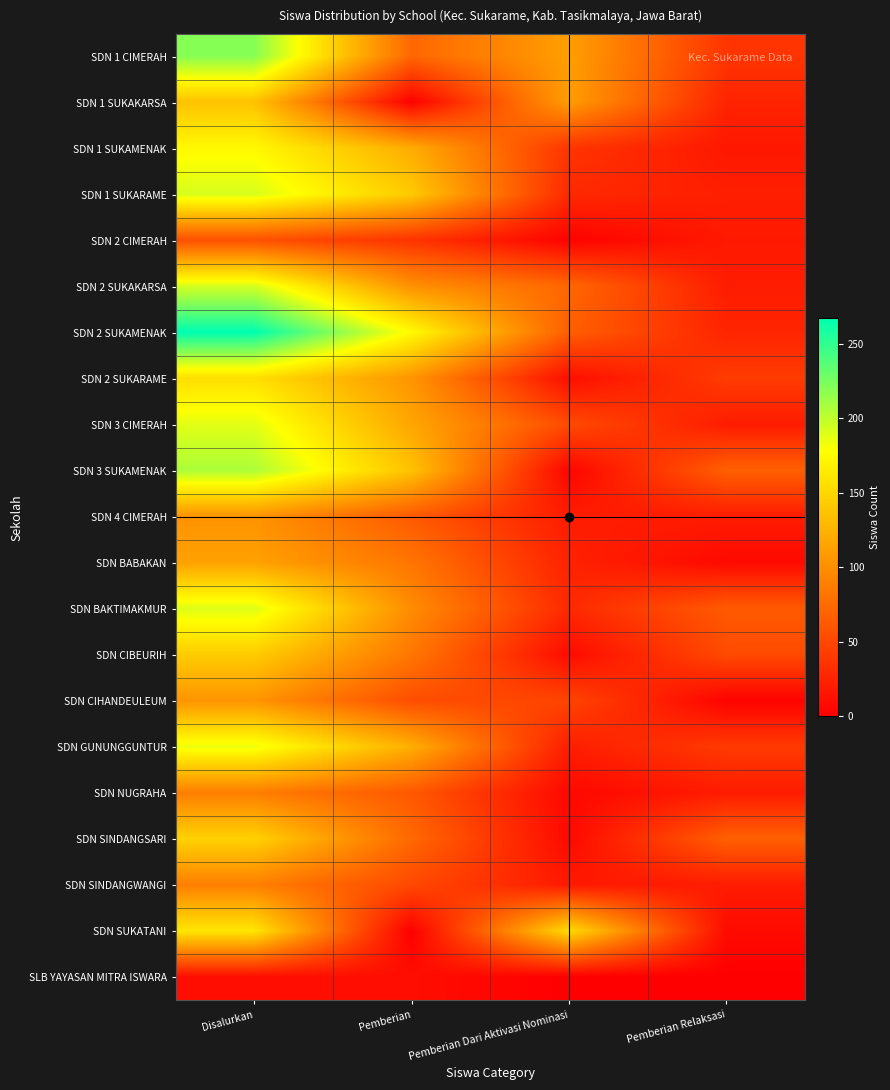

Rank the series by their maximum value, from highest to lowest.

SDN 2 SUKAMENAK, SDN 1 CIMERAH, SDN 3 SUKAMENAK, SDN 2 SUKAKARSA, SDN 1 SUKARAME, SDN BAKTIMAKMUR, SDN 3 CIMERAH, SDN GUNUNGGUNTUR, SDN 1 SUKAMENAK, SDN SUKATANI, SDN 2 SUKARAME, SDN SINDANGSARI, SDN CIBEURIH, SDN 1 SUKAKARSA, SDN BABAKAN, SDN CIHANDEULEUM, SDN 4 CIMERAH, SDN SINDANGWANGI, SDN NUGRAHA, SDN 2 CIMERAH, SLB YAYASAN MITRA ISWARA